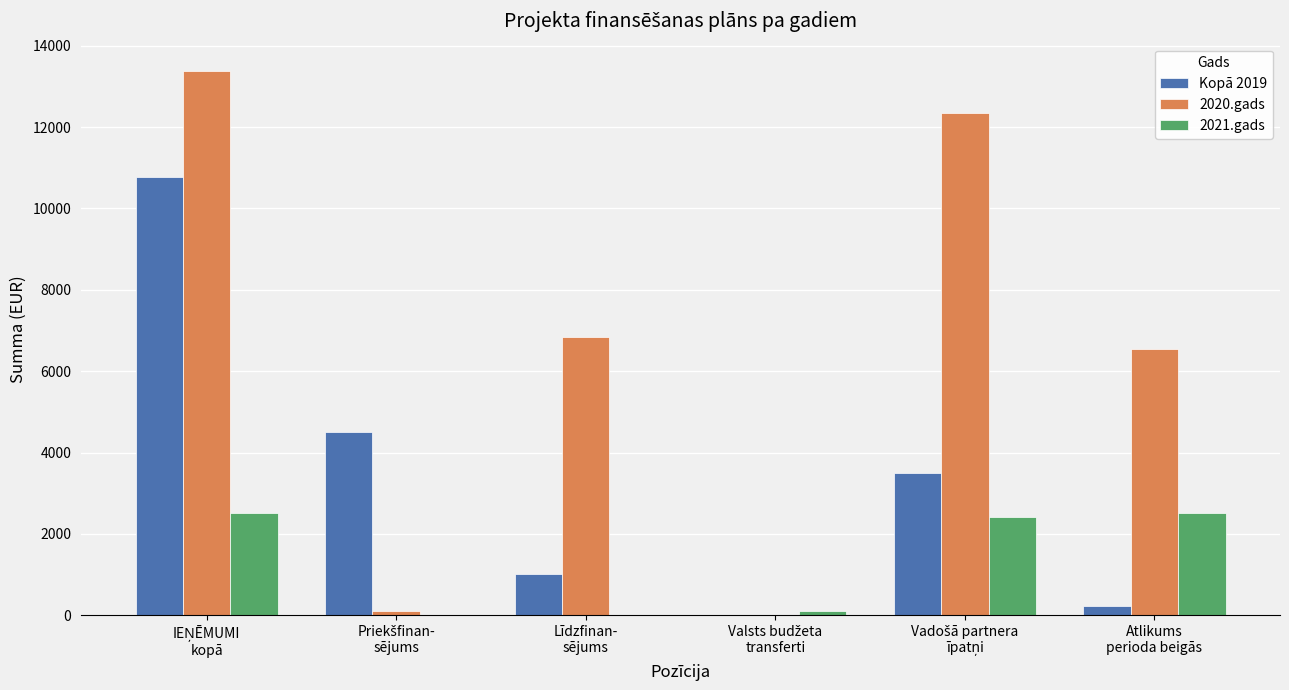

Which series has the largest total across all categories?

2020.gads